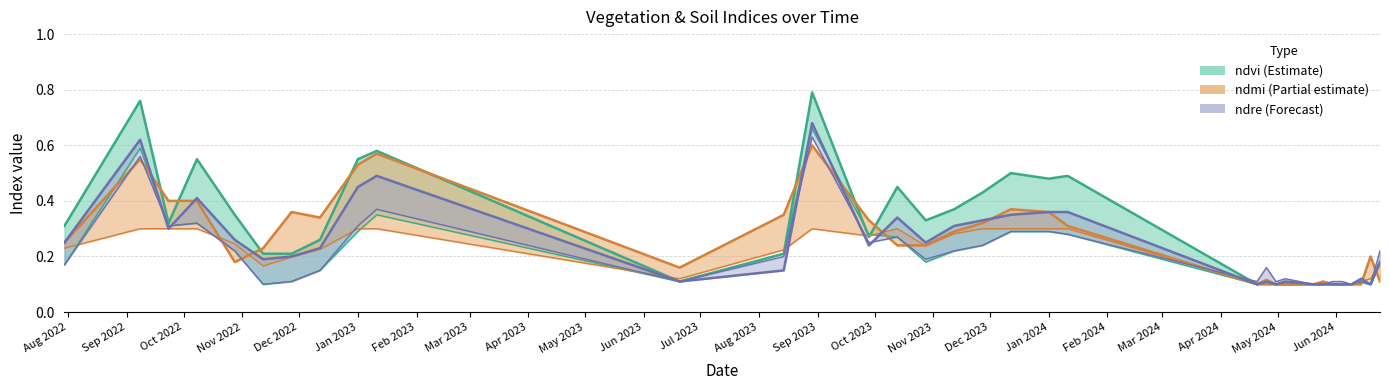

How many categories are shown in the chart?

33